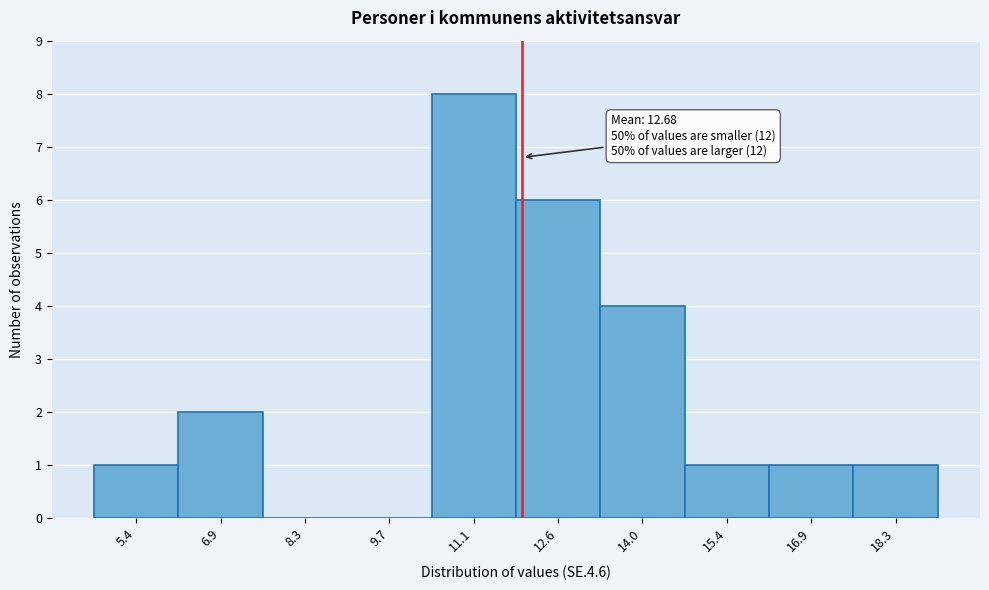

Reading left to right, list all the values displayed in this chart.

5.4=1	6.9=2	8.3=0	9.7=0	11.1=8	12.6=6	14.0=4	15.4=1	16.9=1	18.3=1